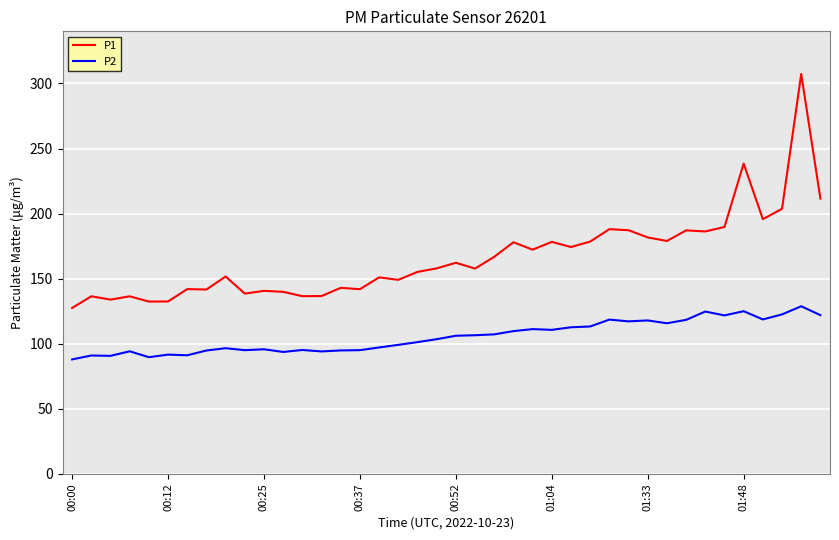

Rank the series by their maximum value, from lowest to highest.

P2, P1